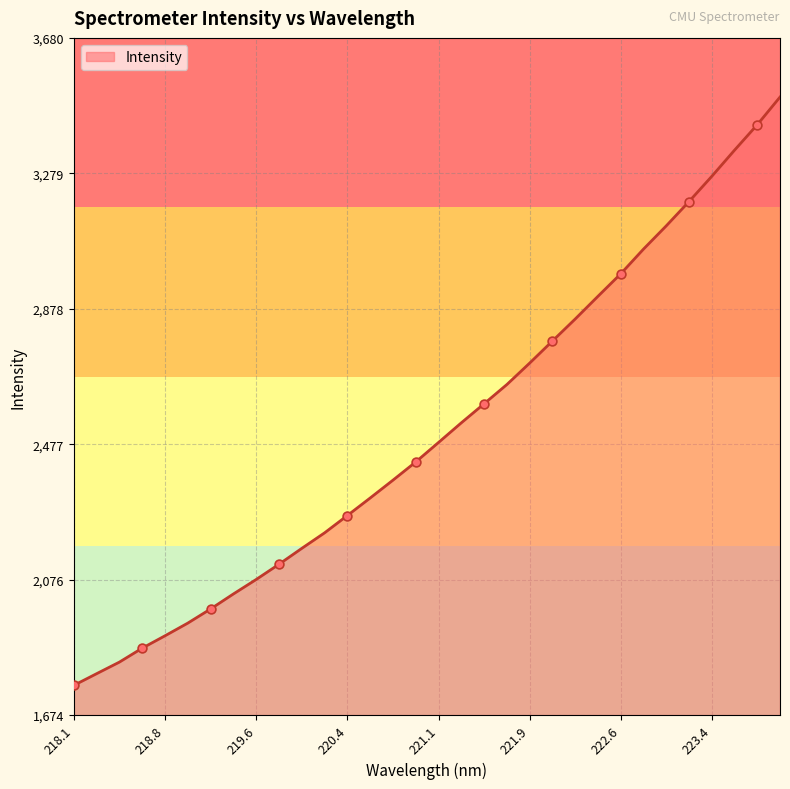

What is the minimum value shown in the chart?

1763.0